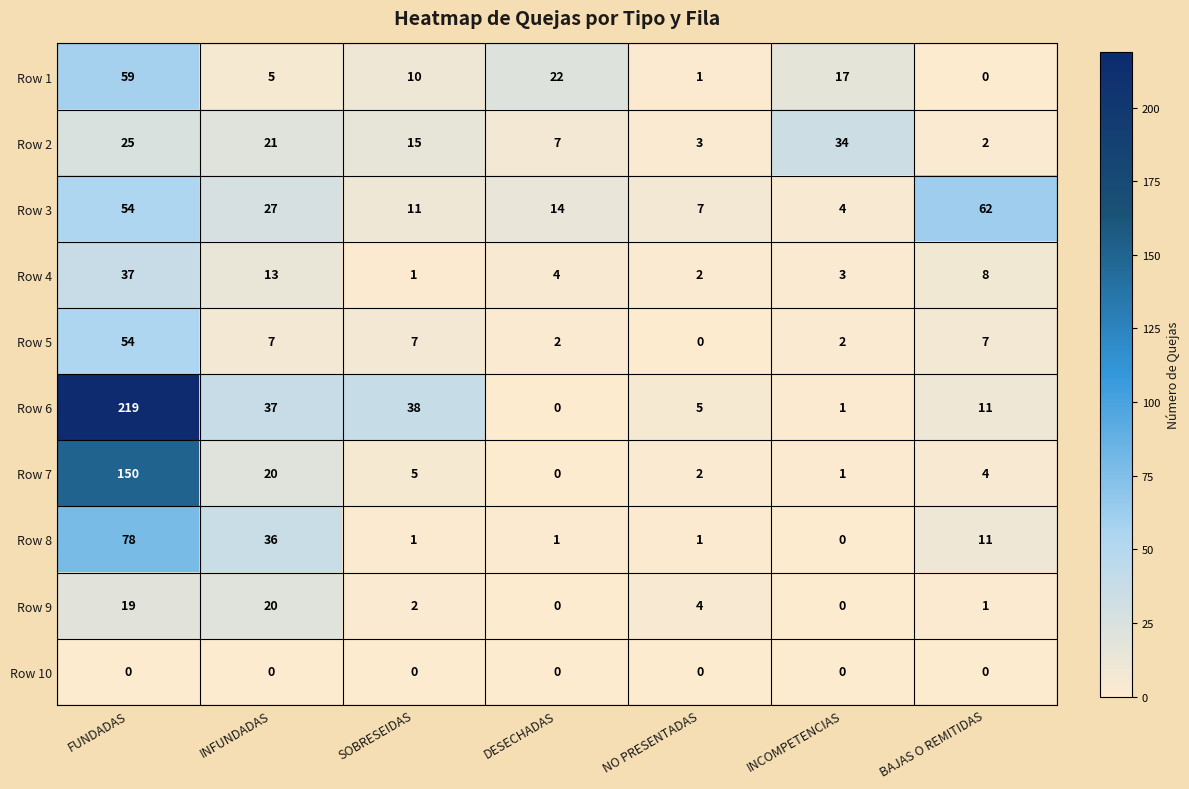

List the series in order of their peak value, lowest first.

Row 10, Row 9, Row 2, Row 4, Row 5, Row 1, Row 3, Row 8, Row 7, Row 6